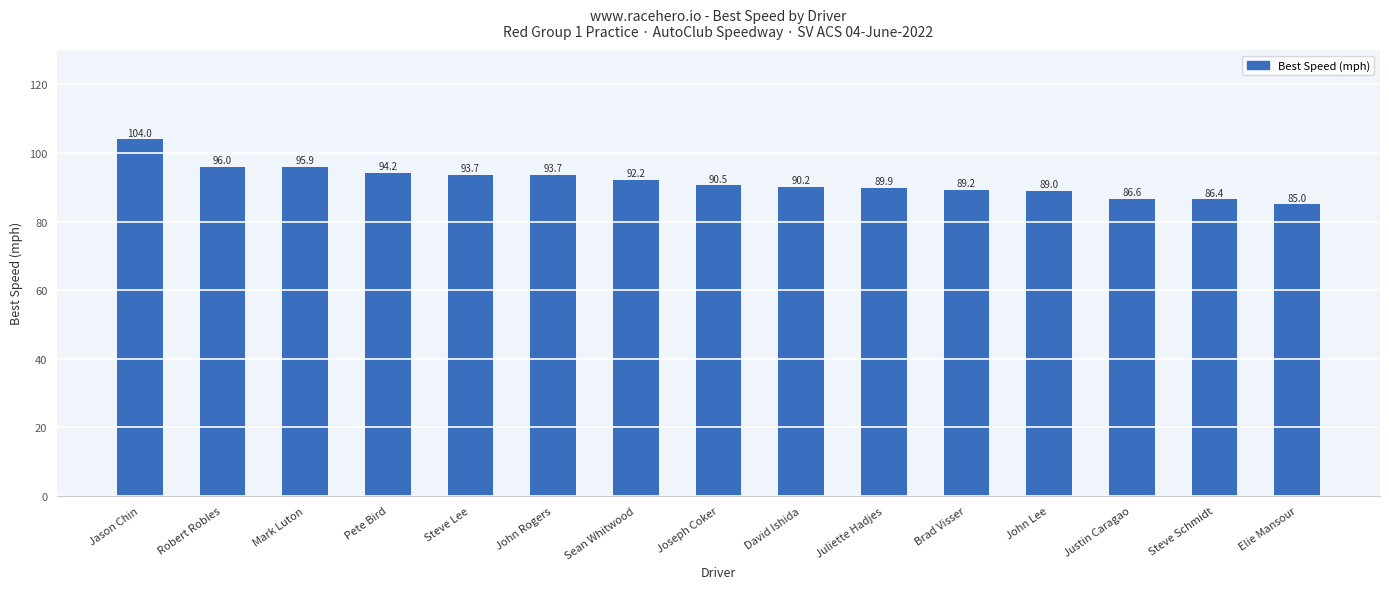

Reading left to right, extract all data points from this chart.

Jason Chin=104.0	Robert Robles=96.0	Mark Luton=95.9	Pete Bird=94.2	Steve Lee=93.7	John Rogers=93.7	Sean Whitwood=92.2	Joseph Coker=90.5	David Ishida=90.2	Juliette Hadjes=89.9	Brad Visser=89.2	John Lee=89.0	Justin Caragao=86.6	Steve Schmidt=86.4	Elie Mansour=85.0